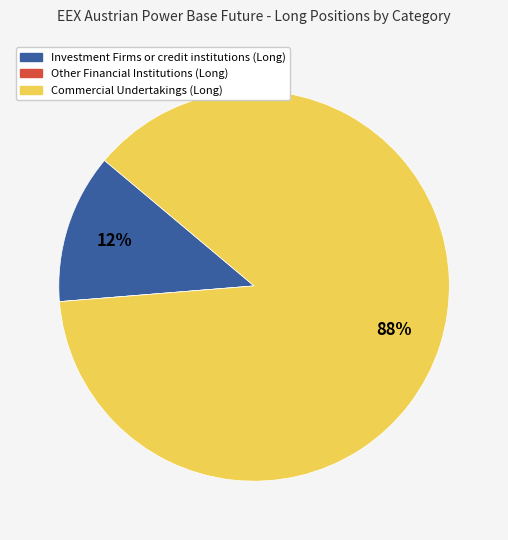

Is it true that Investment Firms or credit institutions (Long) is 20% of the pie?

False